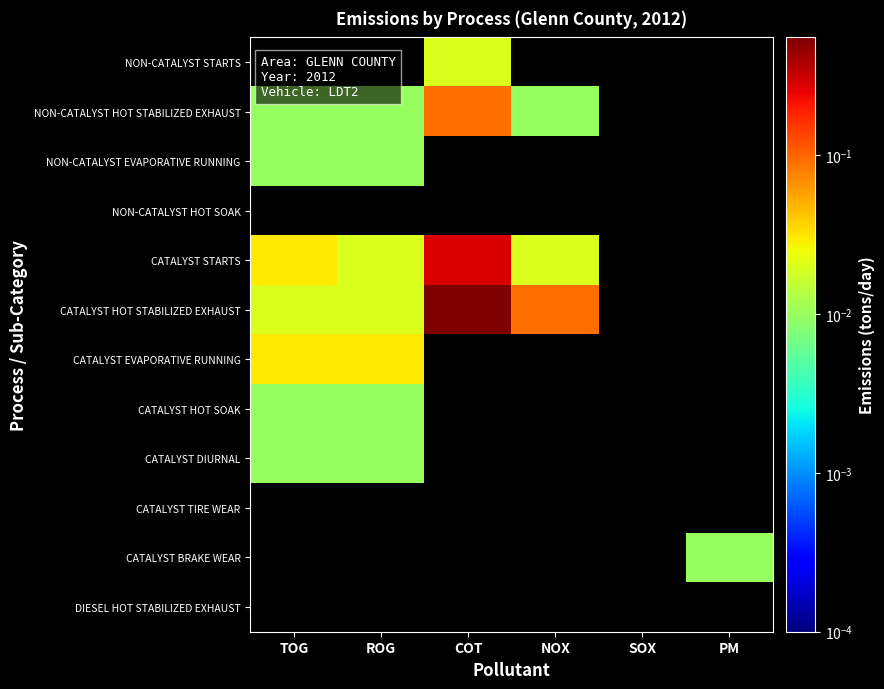

Rank the series by their maximum value, from highest to lowest.

CATALYST HOT STABILIZED EXHAUST, CATALYST STARTS, NON-CATALYST HOT STABILIZED EXHAUST, CATALYST EVAPORATIVE RUNNING, NON-CATALYST STARTS, NON-CATALYST EVAPORATIVE RUNNING, CATALYST HOT SOAK, CATALYST DIURNAL, CATALYST BRAKE WEAR, NON-CATALYST HOT SOAK, CATALYST TIRE WEAR, DIESEL HOT STABILIZED EXHAUST